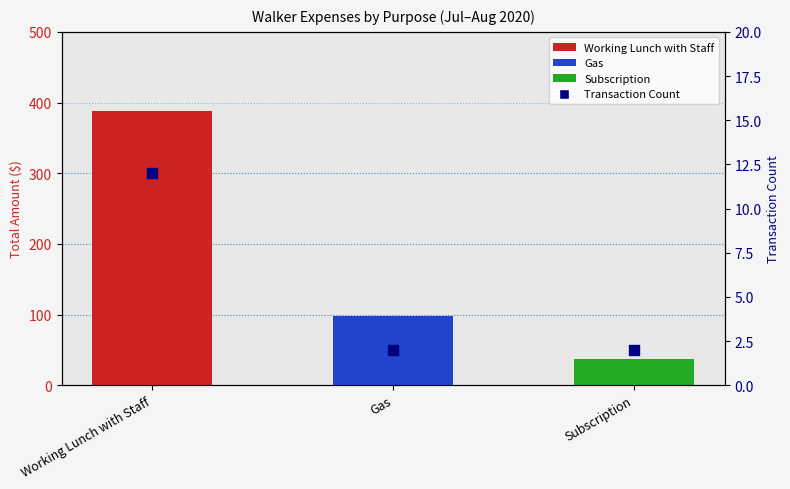

Which series contains the highest Y value?

Total Amount ($)